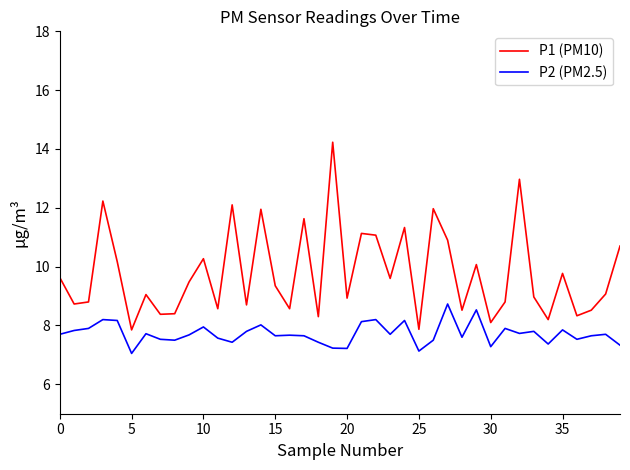

What is the greatest value displayed?

14.2